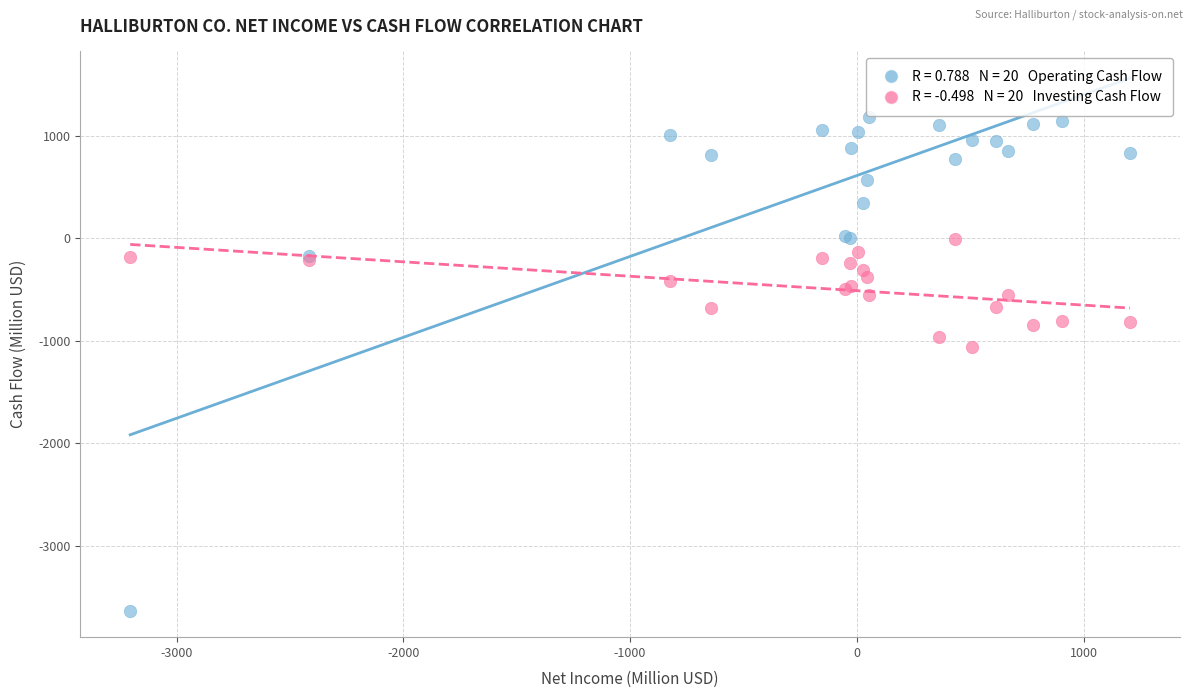

Across all series, what Y value is closest to -1224?

-1063